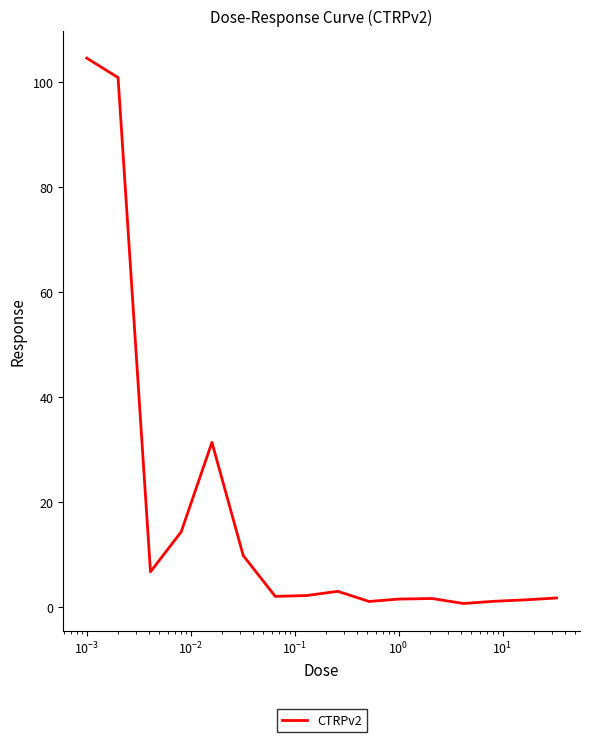

What is the difference between the maximum and minimum values?

103.9